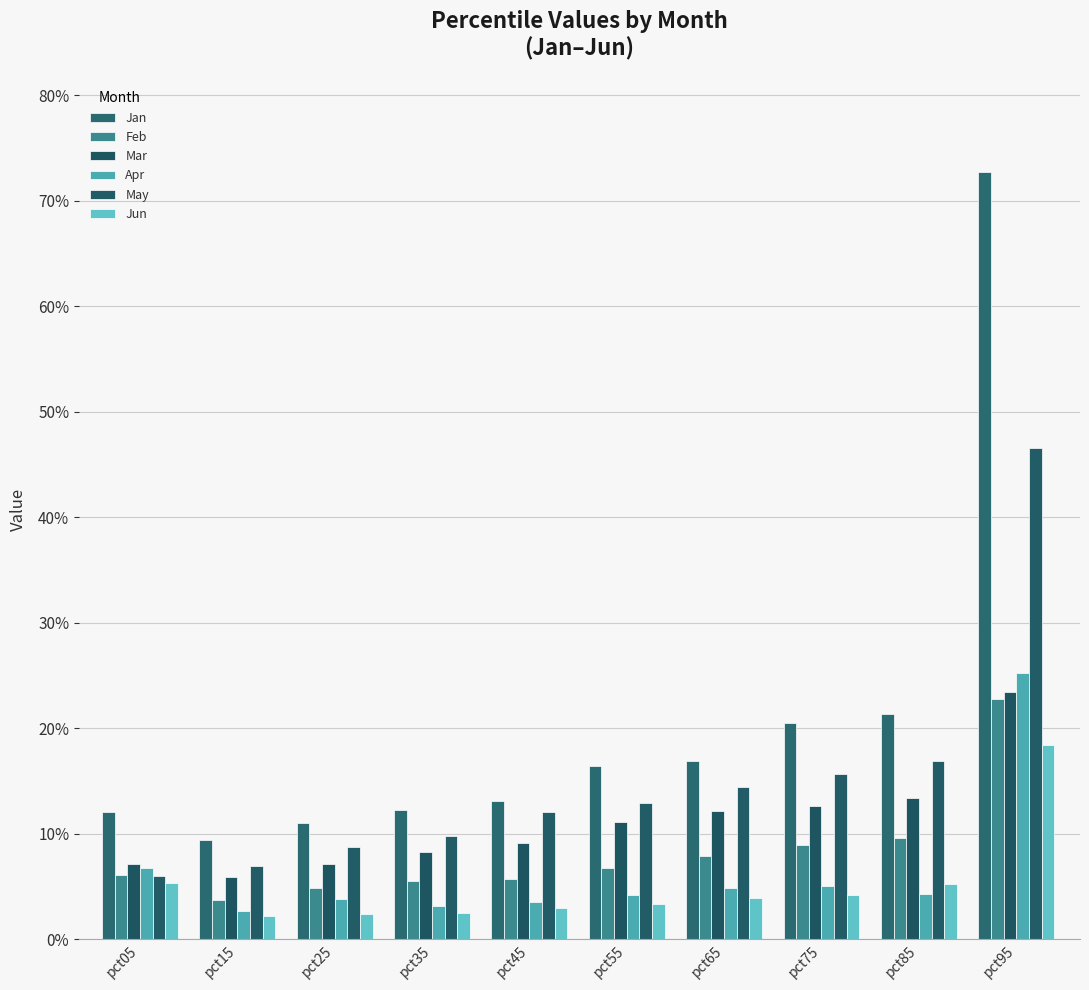

Does the chart contain any negative values?

No